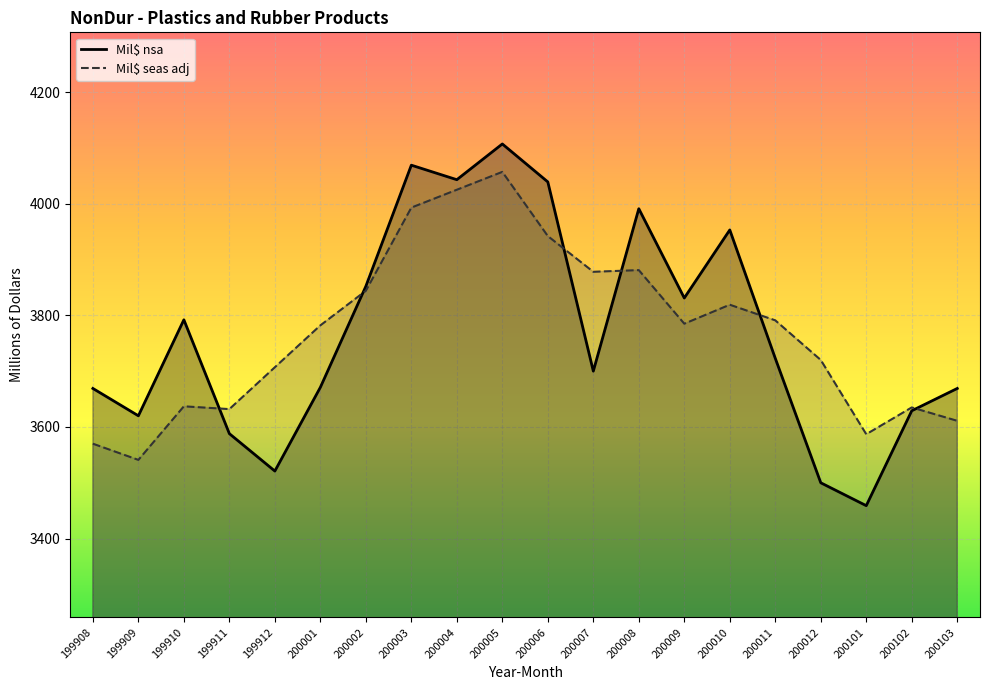

True or false: Mil$ nsa and Mil$ seas adj cross at least once.

True